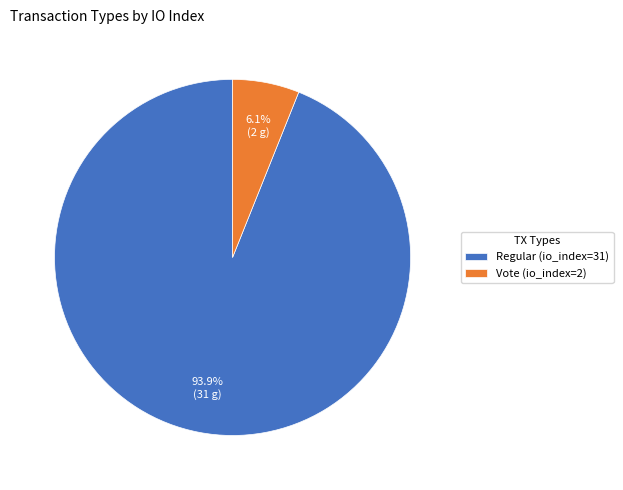

Is Vote (io_index=2) the majority of the pie?

No